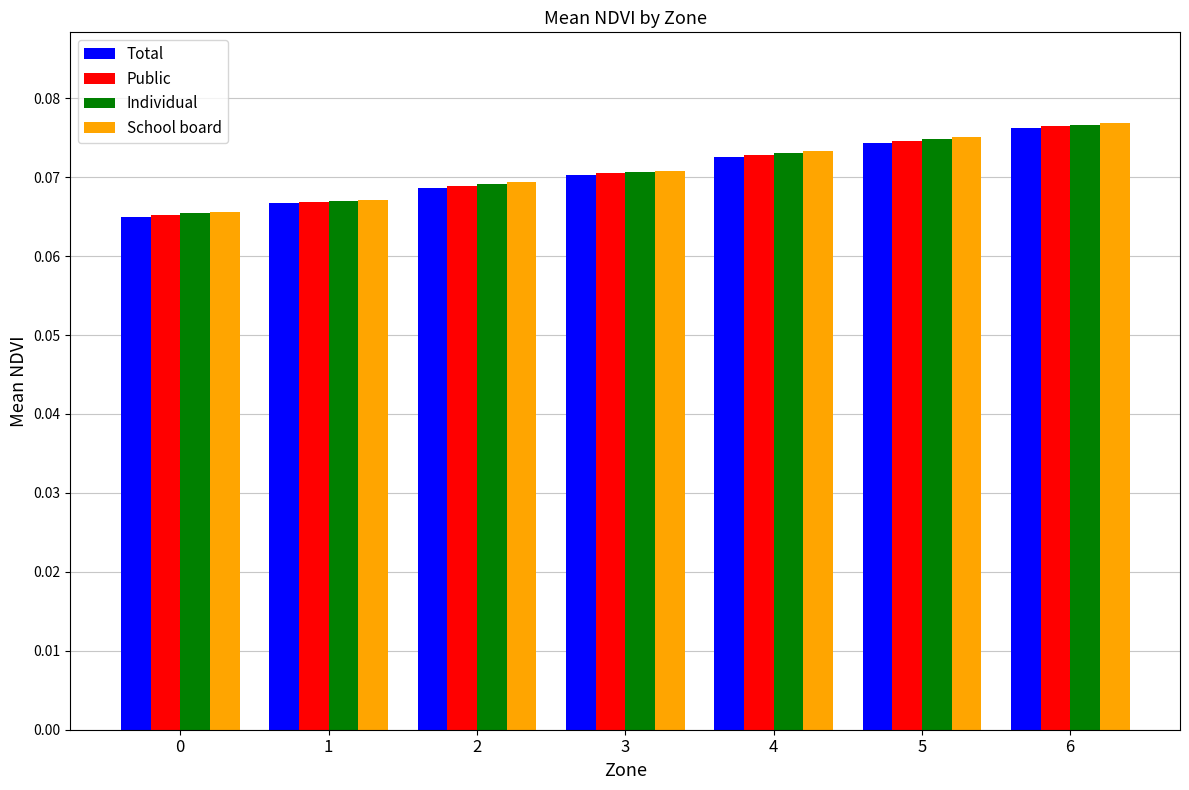

Is it true that Total equals 0.0 at 2?

False